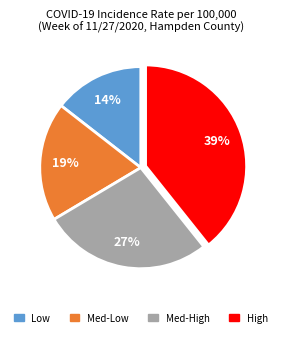

Is there any slice that represents more than half of the pie?

No